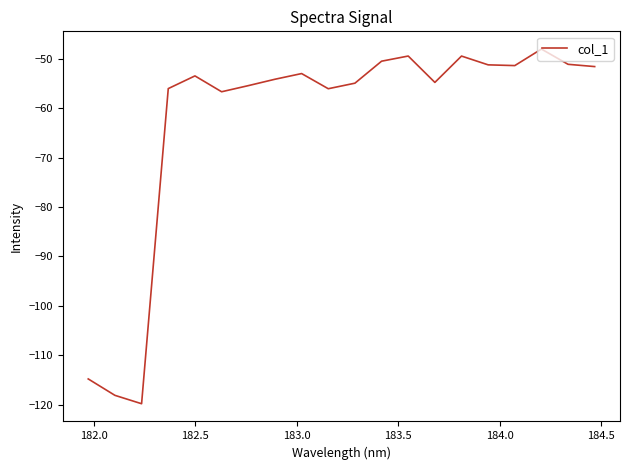

True or false: there are more than 1 points higher than both neighbors.

True